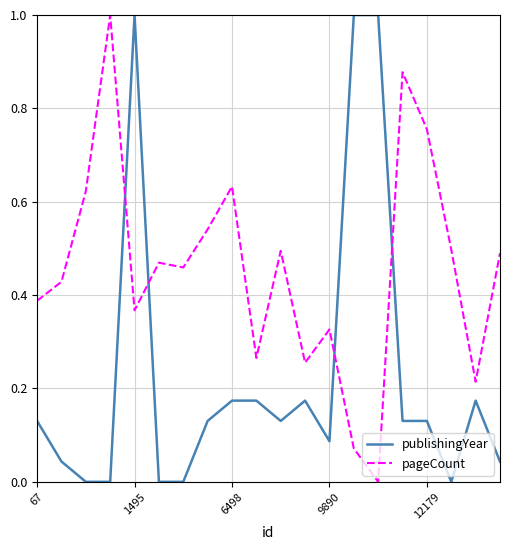

How many lines are shown in the chart?

2